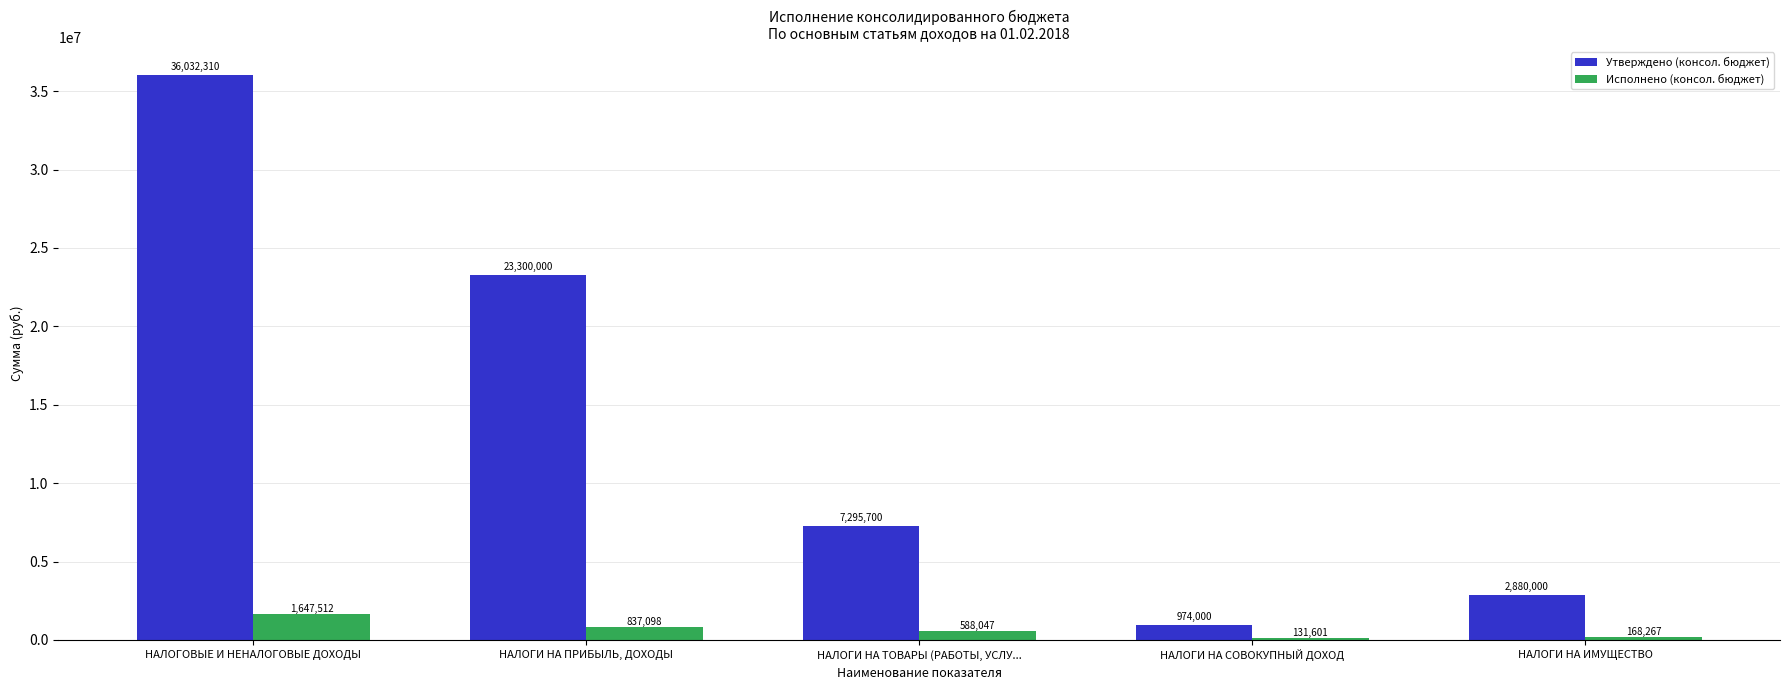

List the series in order of their overall mean, highest first.

Утверждено (консол. бюджет), Исполнено (консол. бюджет)